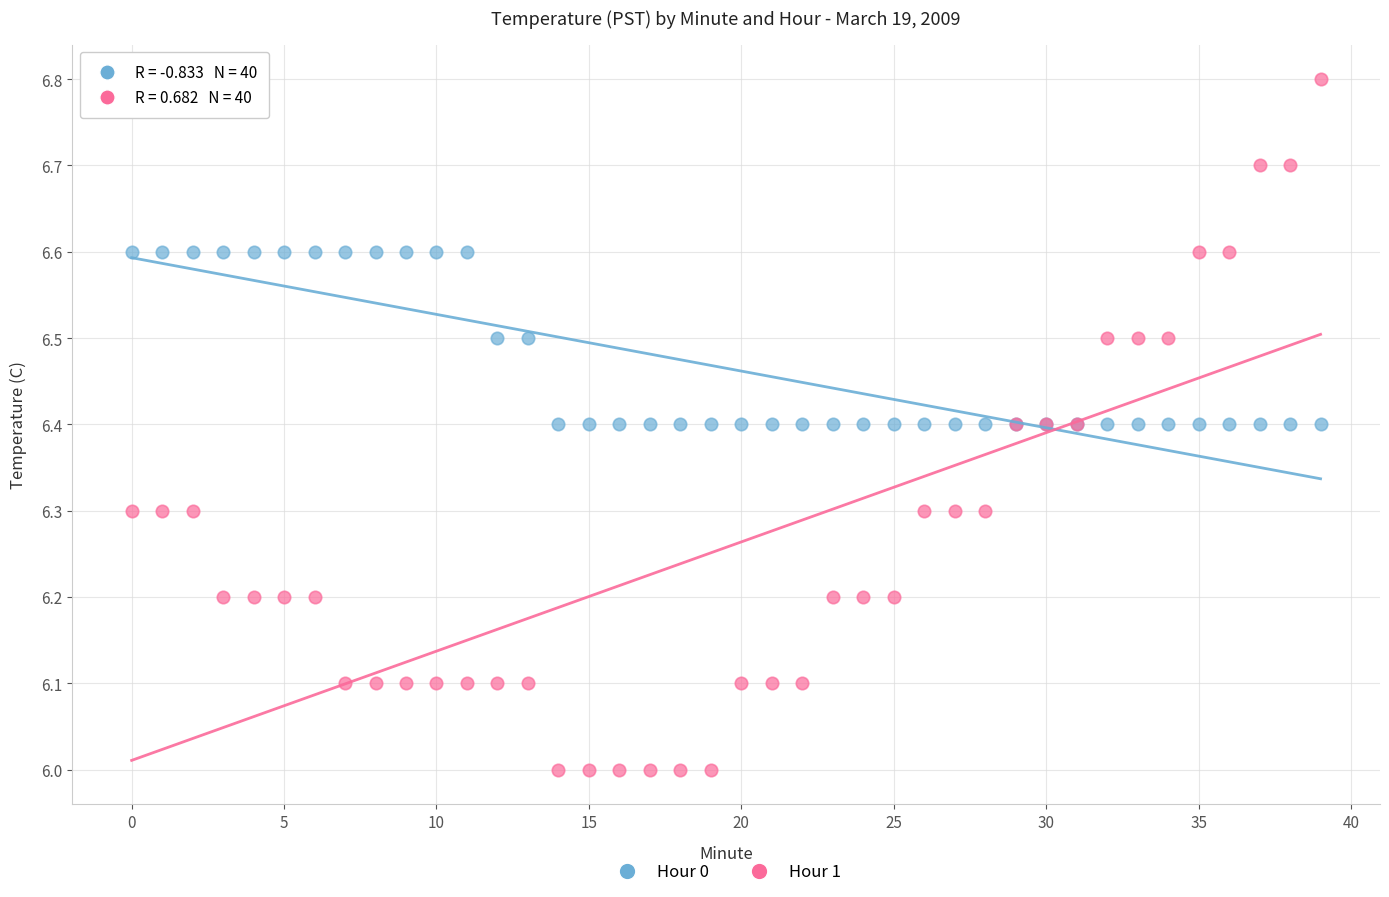

Which series has the largest Y range (max minus min)?

Hour 1